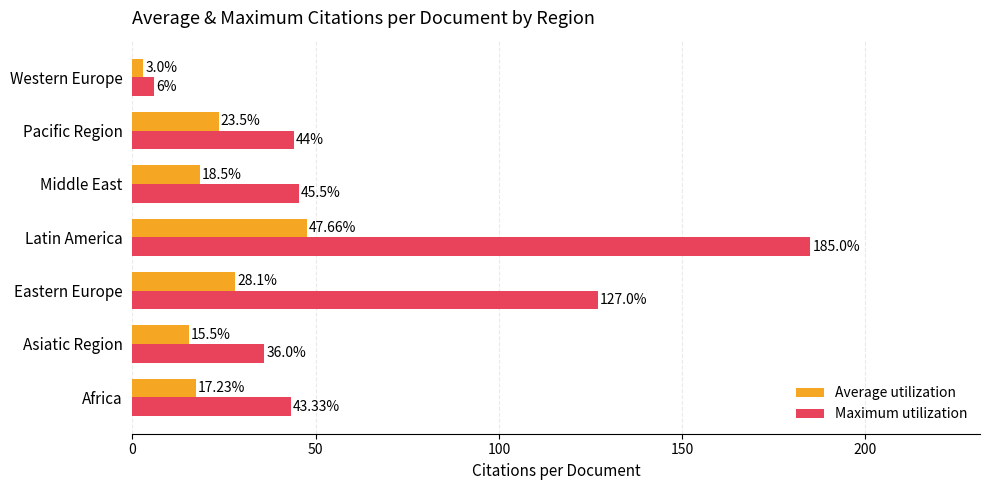

Which series has the largest range (max minus min)?

Maximum utilization